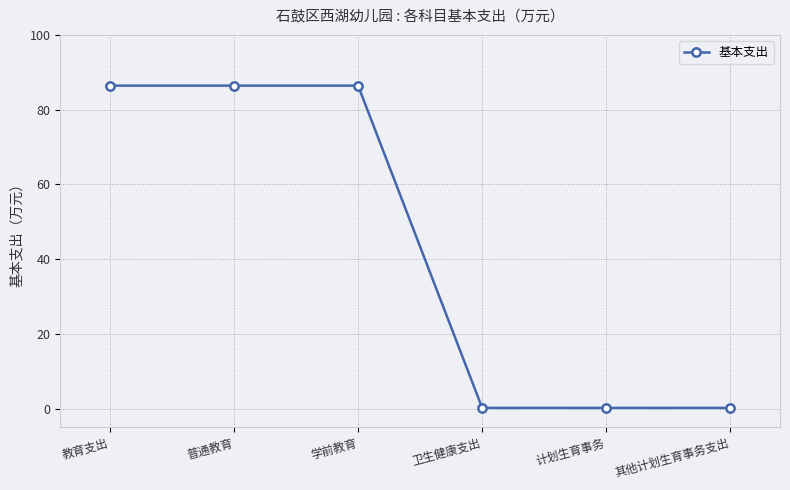

What is the maximum value shown in the chart?

86.4